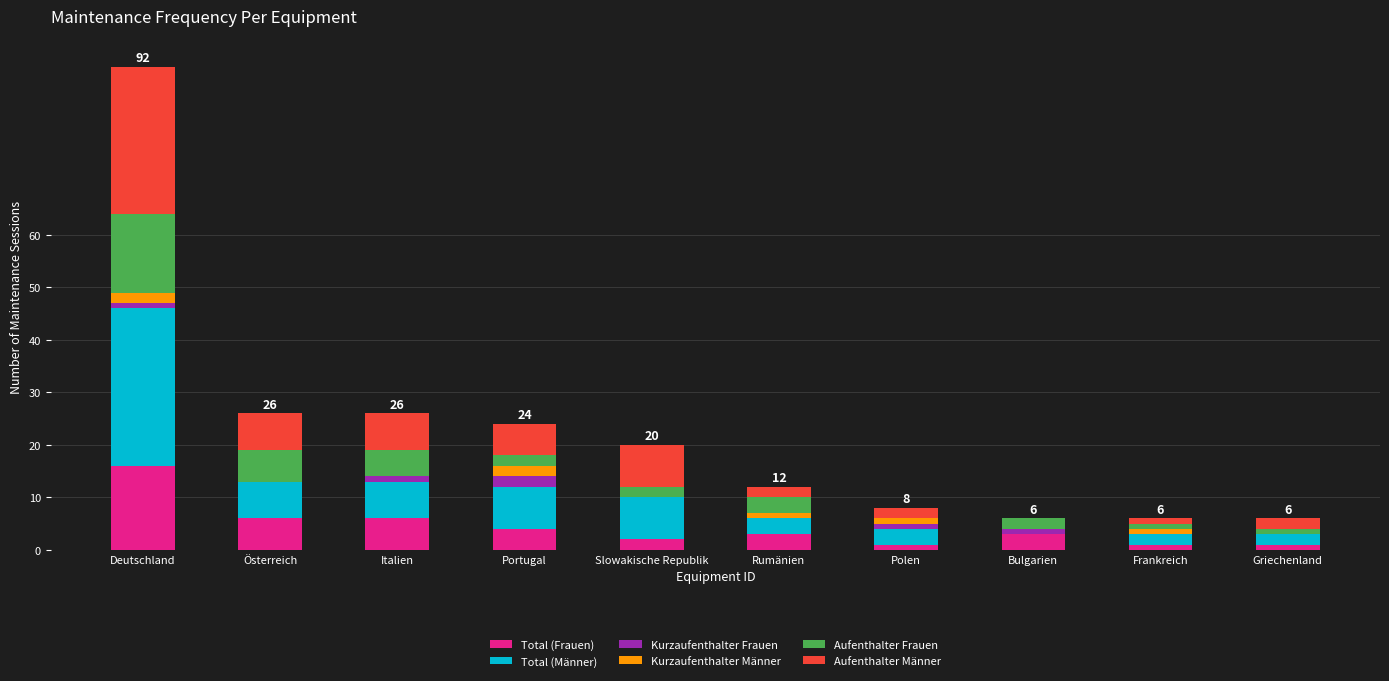

At which category is the sum across all series the highest?

Deutschland